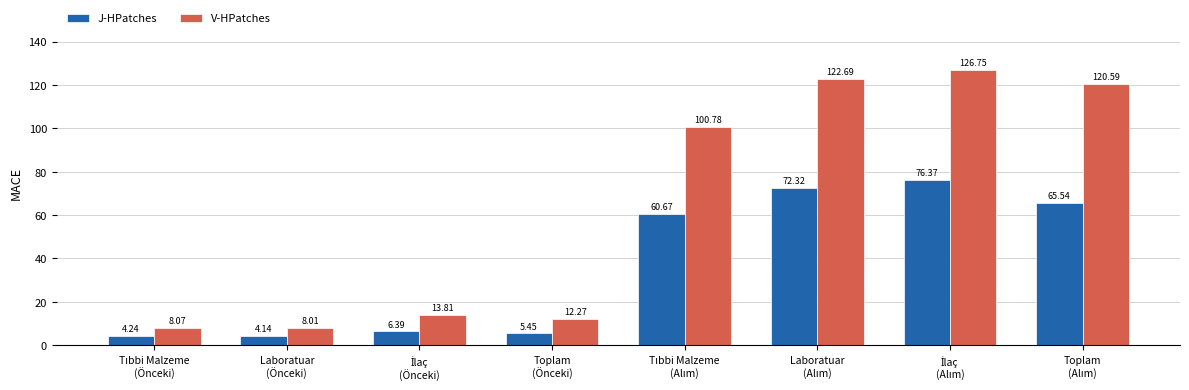

What is the sum of all V-HPatches values?

513.0